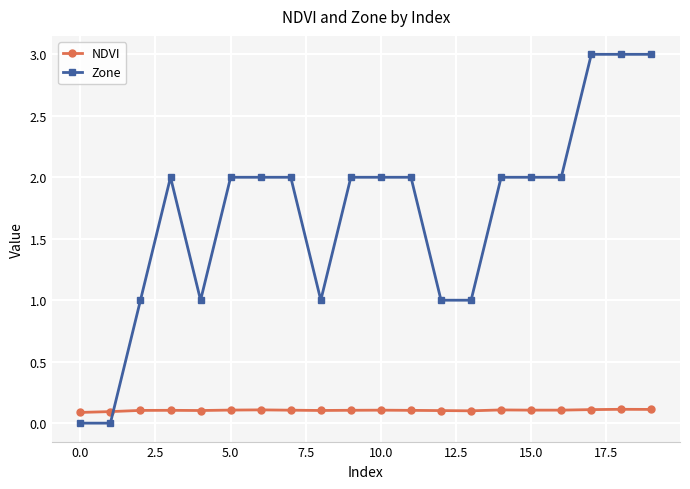

What is the highest value of the Zone series?

3.0